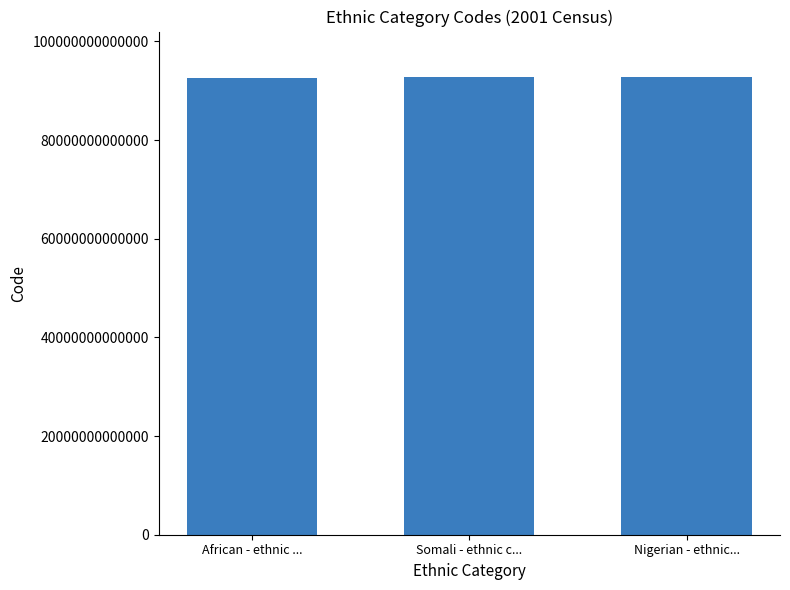

How many data points does each series have?

3